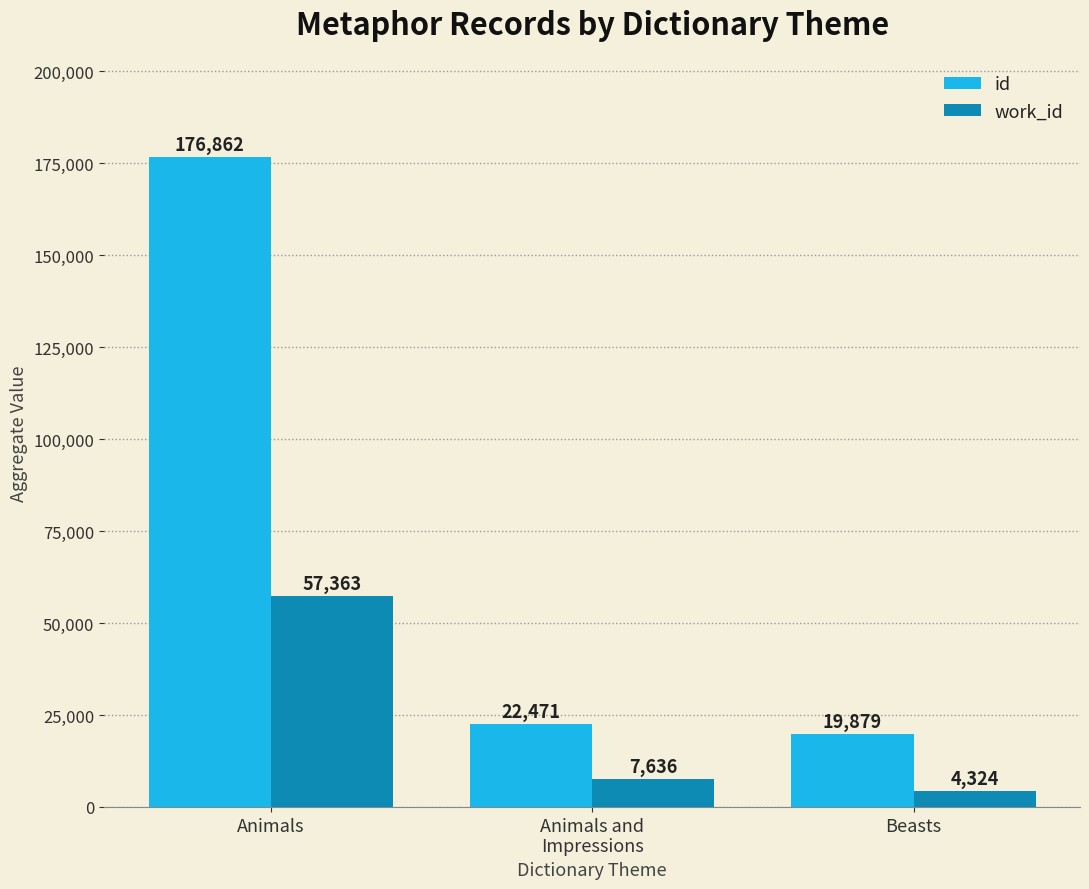

What are all the series names shown in the legend?

id, work_id